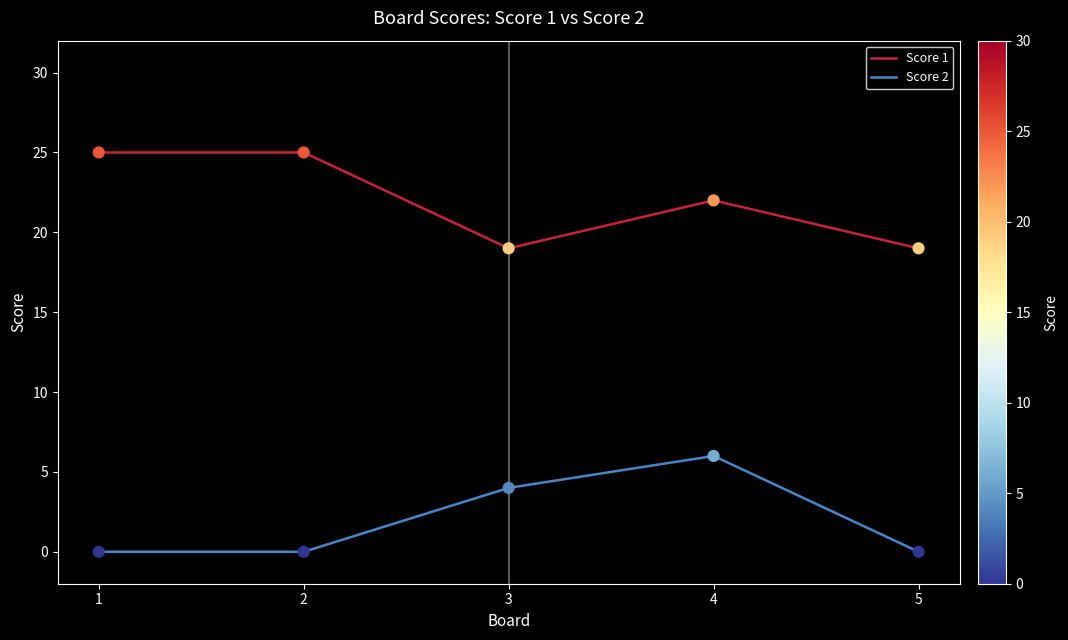

At which category is the sum across all series the highest?

4